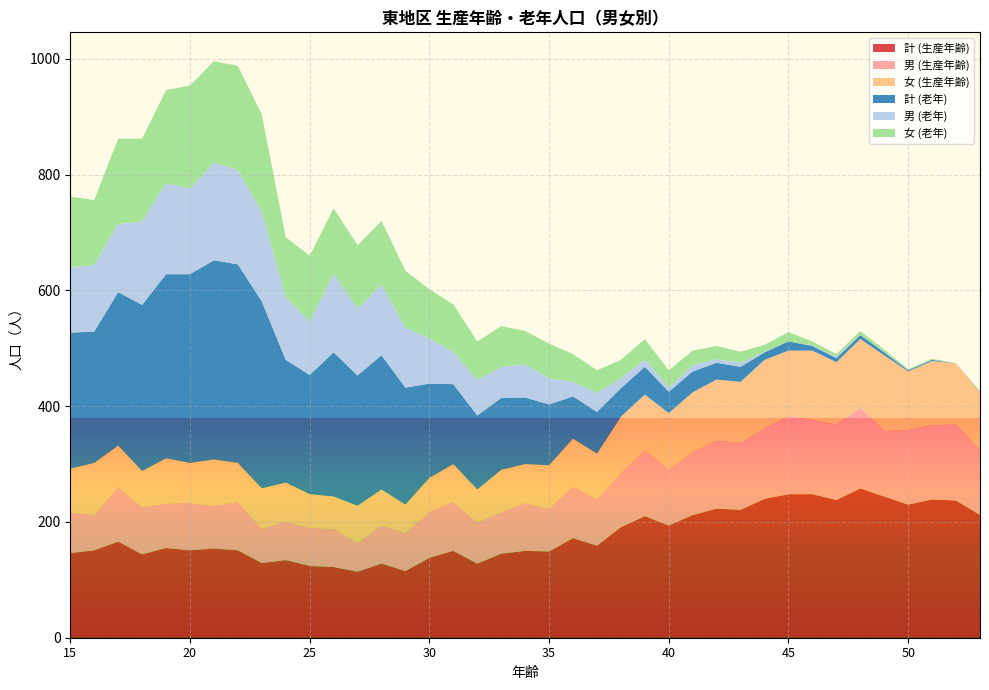

Reading left to right, extract all data points from this chart.

計 (生産年齢): 15=146	16=151	17=166	18=144	19=155	20=151	21=154	22=151	23=129	24=134	25=124	26=122	27=114	28=128	29=115	30=138	31=150	32=128	33=145	34=150	35=149	36=172	37=159	38=191	39=210	40=194	41=212	42=223	43=221	44=240	45=248	46=248	47=238	48=258	49=244	50=230	51=239	52=237	53=212
男 (生産年齢): 15=71	16=61	17=95	18=82	19=77	20=82	21=74	22=84	23=59	24=67	25=66	26=66	27=50	28=66	29=66	30=80	31=85	32=71	33=72	34=83	35=74	36=90	37=81	38=94	39=114	40=97	41=109	42=117	43=116	44=121	45=135	46=128	47=130	48=139	49=113	50=129	51=128	52=131	53=113
女 (生産年齢): 15=75	16=90	17=71	18=62	19=78	20=69	21=80	22=67	23=70	24=67	25=58	26=56	27=64	28=62	29=49	30=58	31=65	32=57	33=73	34=67	35=75	36=82	37=78	38=97	39=96	40=97	41=103	42=106	43=105	44=119	45=113	46=120	47=108	48=119	49=131	50=101	51=111	52=106	53=99
計 (老年): 15=235	16=227	17=265	18=287	19=318	20=326	21=344	22=343	23=323	24=212	25=206	26=249	27=225	28=232	29=202	30=163	31=138	32=128	33=124	34=115	35=105	36=73	37=72	38=49	39=48	40=37	41=36	42=29	43=26	44=13	45=16	46=8	47=7	48=7	49=5	50=2	51=2	52=0	53=1
男 (老年): 15=113	16=115	17=118	18=144	19=157	20=148	21=169	22=163	23=155	24=109	25=92	26=136	27=116	28=122	29=104	30=78	31=56	32=61	33=54	34=57	35=45	36=25	37=33	38=17	39=13	40=7	41=11	42=6	43=7	44=1	45=0	46=1	47=3	48=0	49=1	50=0	51=0	52=0	53=0
女 (老年): 15=122	16=112	17=147	18=143	19=161	20=178	21=175	22=180	23=168	24=103	25=114	26=113	27=109	28=110	29=98	30=85	31=82	32=67	33=70	34=58	35=60	36=48	37=39	38=32	39=35	40=30	41=25	42=23	43=19	44=12	45=16	46=7	47=4	48=7	49=4	50=2	51=2	52=0	53=1